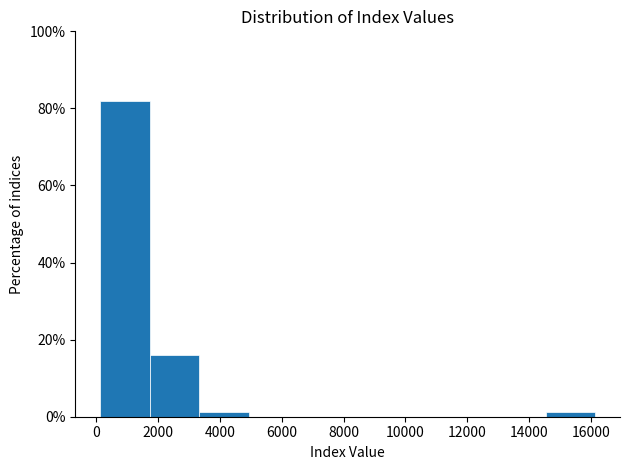

Reading left to right, list every bar in this chart as the range it spans on the x-axis followed by its height. Neither the bar edges nor the heights are printed on the chart, so give them approximately, as read against the axes.

200 to 1800: 82
1800 to 3400: 16
3400 to 5000: under 2
5000 to 6600: 0
6600 to 8200: 0
8200 to 9800: 0
9800 to 11400: 0
11400 to 13000: 0
13000 to 14600: 0
14600 to 16200: under 2